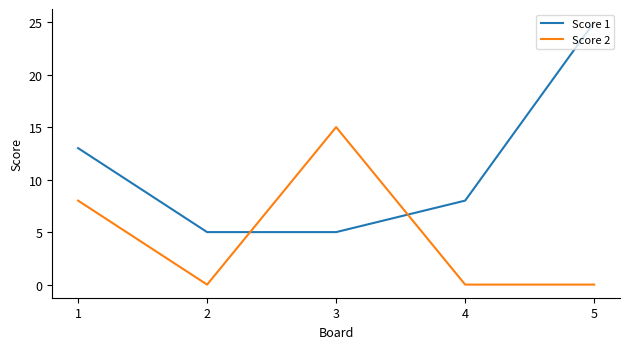

Reading right to left, list all the values displayed in this chart.

Score 1: 5=25	4=8	3=5	2=5	1=13
Score 2: 5=0	4=0	3=15	2=0	1=8